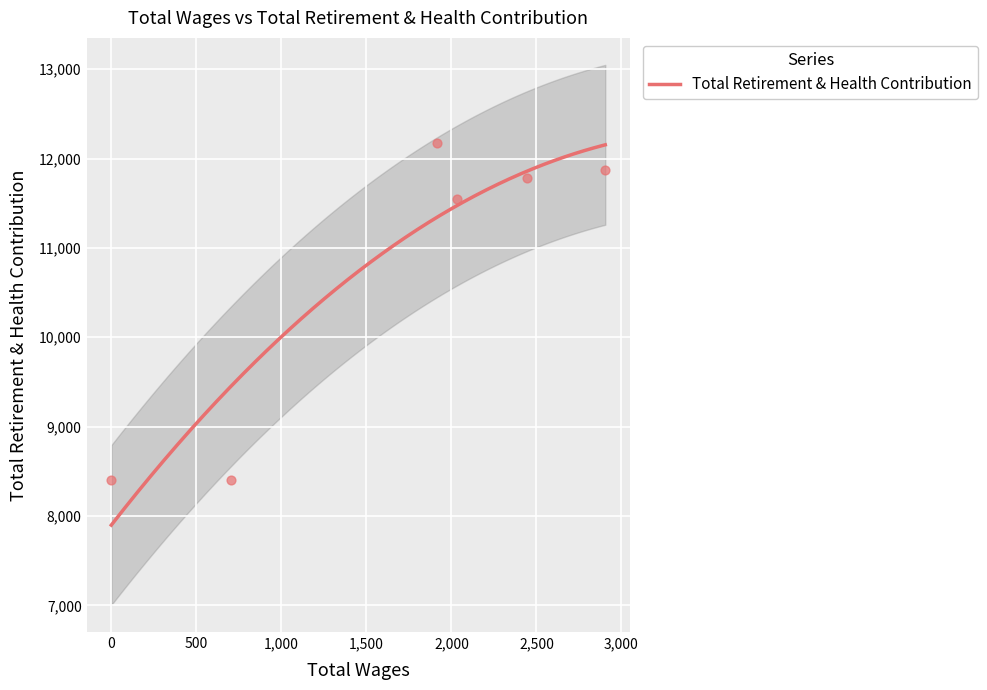

What is the maximum value for Total Retirement & Health Contribution?

12153.2